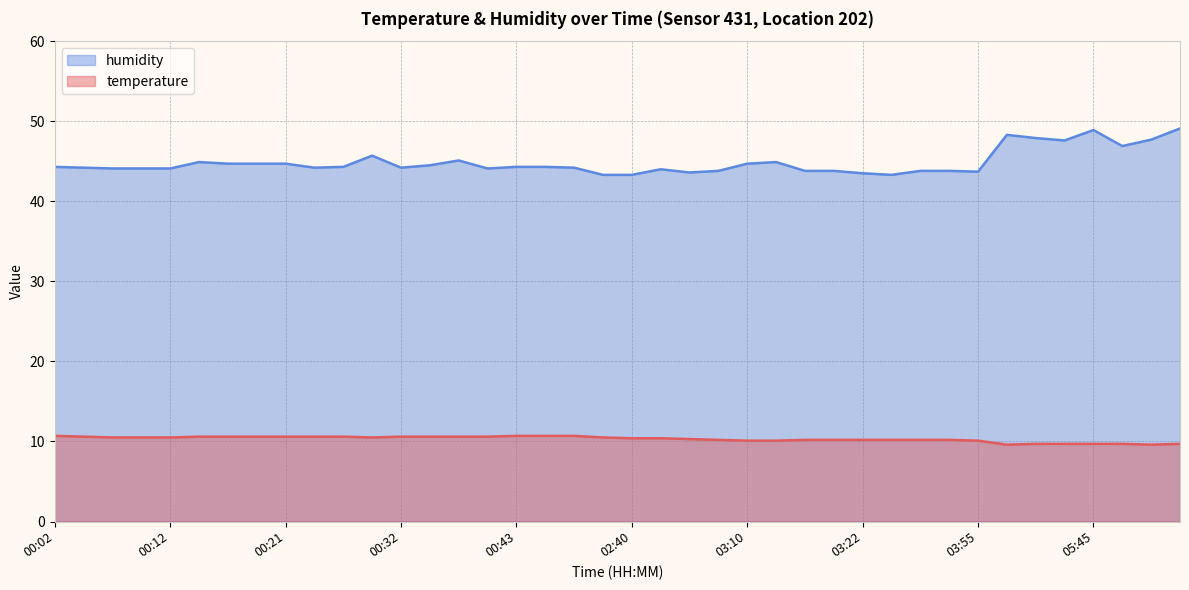

What is the label of the 4th point from the left?

00:09